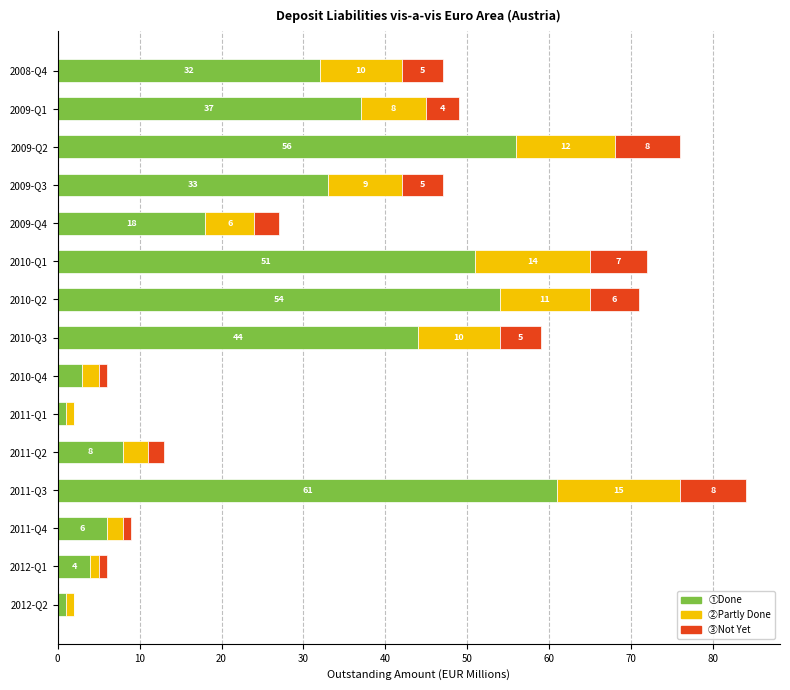

What is the total value across all series at 2011-Q2?

13